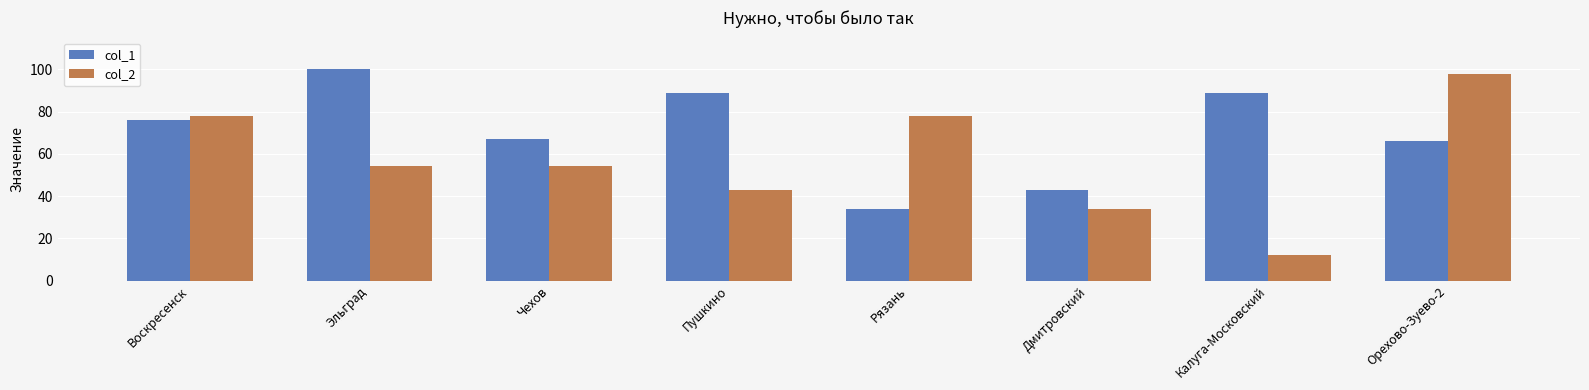

Which label corresponds to the largest value in the chart?

Эльград